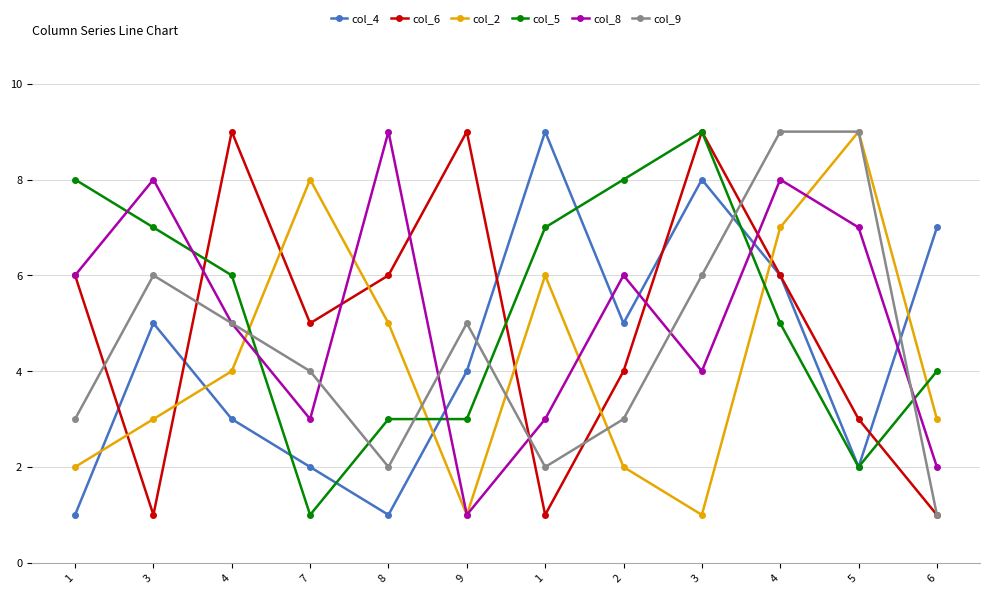

At 7, list the series in order from largest to smallest.

col_2, col_6, col_9, col_8, col_4, col_5